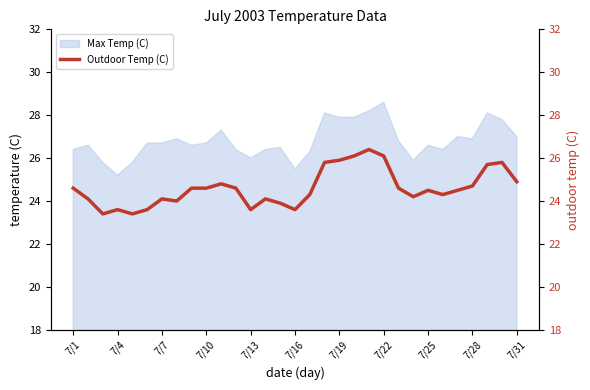

Is it true that Max Temp (C) equals 26.7 at 7/10?

True